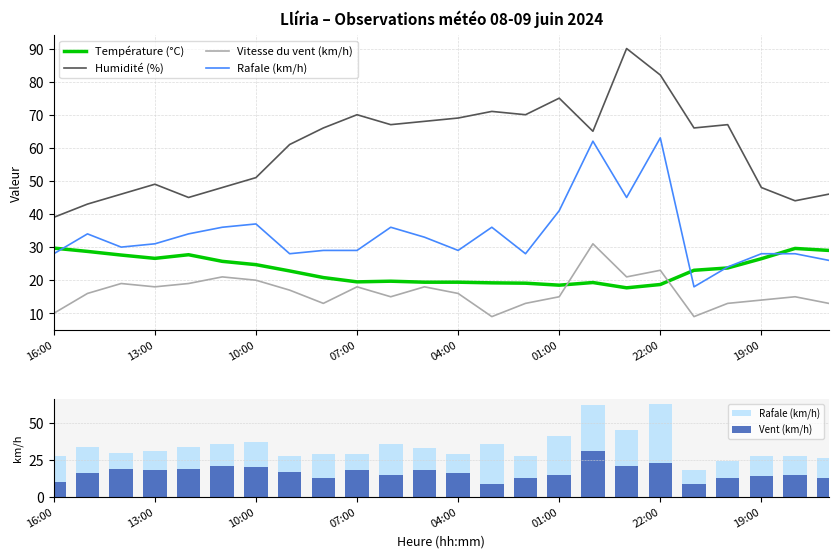

The Température (°C) series shows 20.8 at 8. True or false?

True